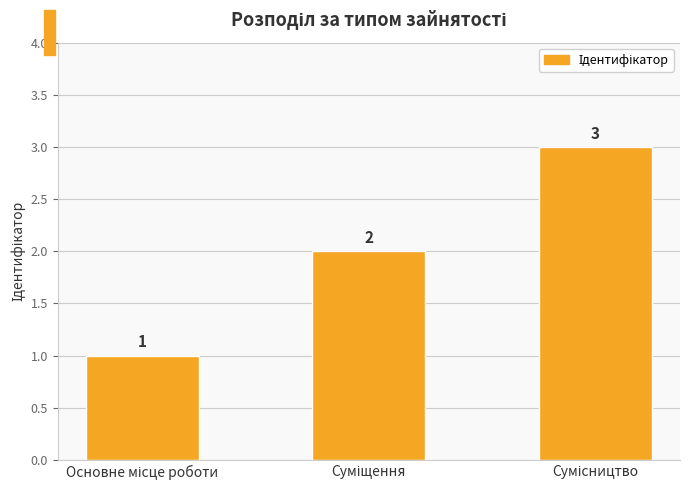

What is the value of the 1st bar from the left?

1